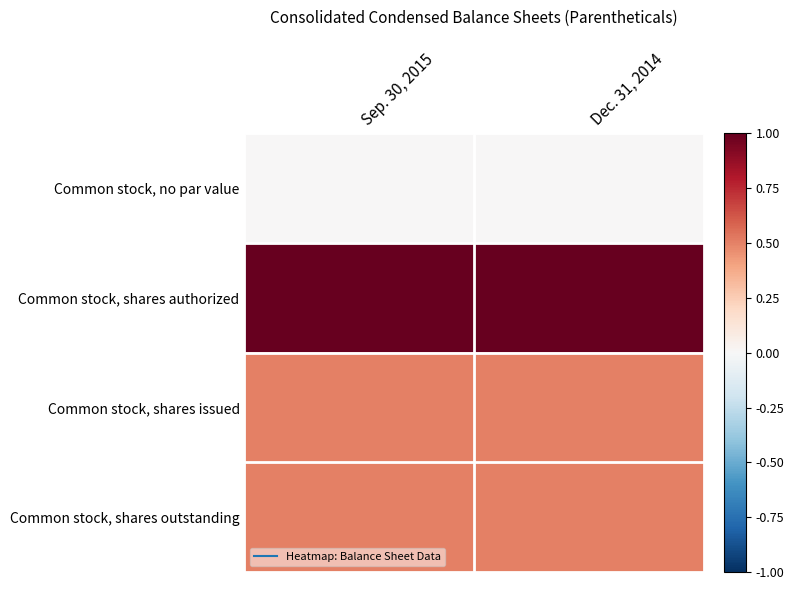

Reading right to left, what are all the values shown in this chart?

Common stock, no par value: Dec. 31, 2014=0.0	Sep. 30, 2015=0.0
Common stock, shares authorized: Dec. 31, 2014=1.0	Sep. 30, 2015=1.0
Common stock, shares issued: Dec. 31, 2014=0.5	Sep. 30, 2015=0.5
Common stock, shares outstanding: Dec. 31, 2014=0.5	Sep. 30, 2015=0.5